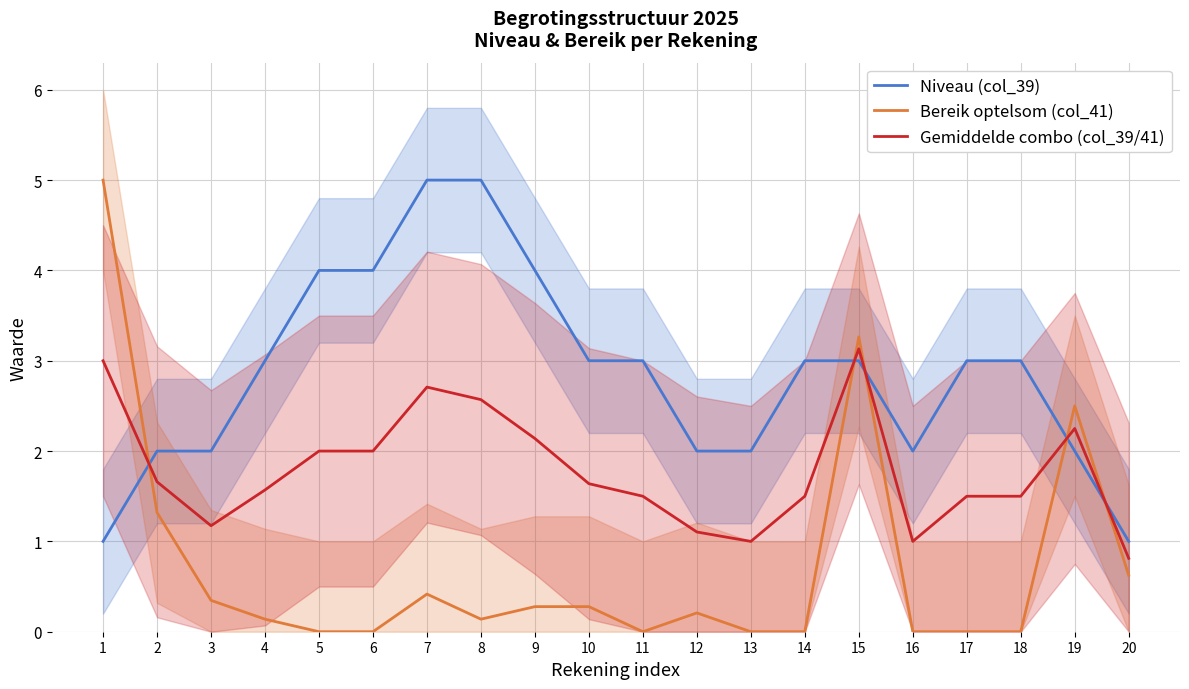

How many interior local valleys does the Bereik optelsom (col_41) series have?

2